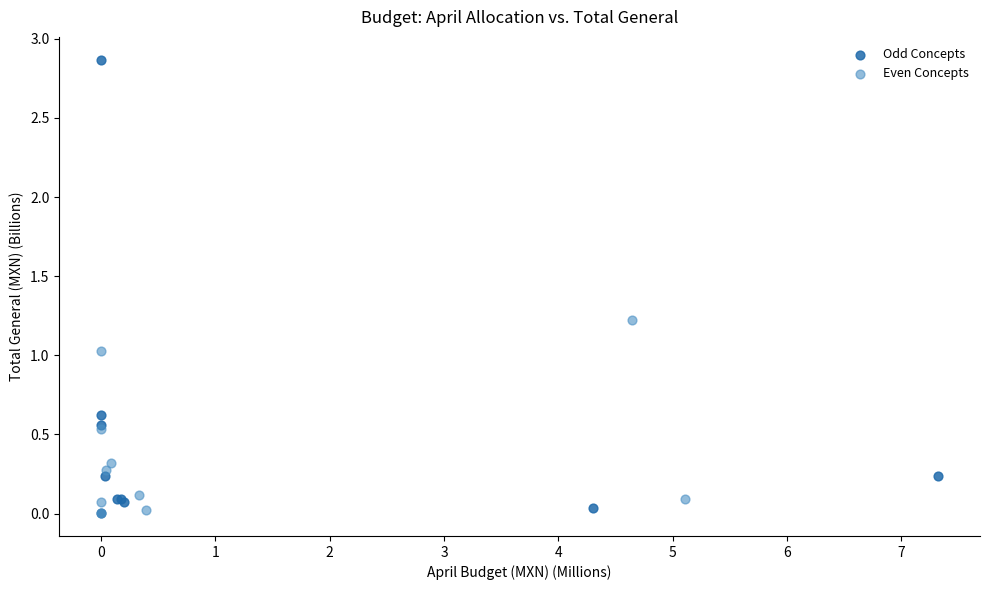

Which series has the widest spread of Y values?

Odd Concepts